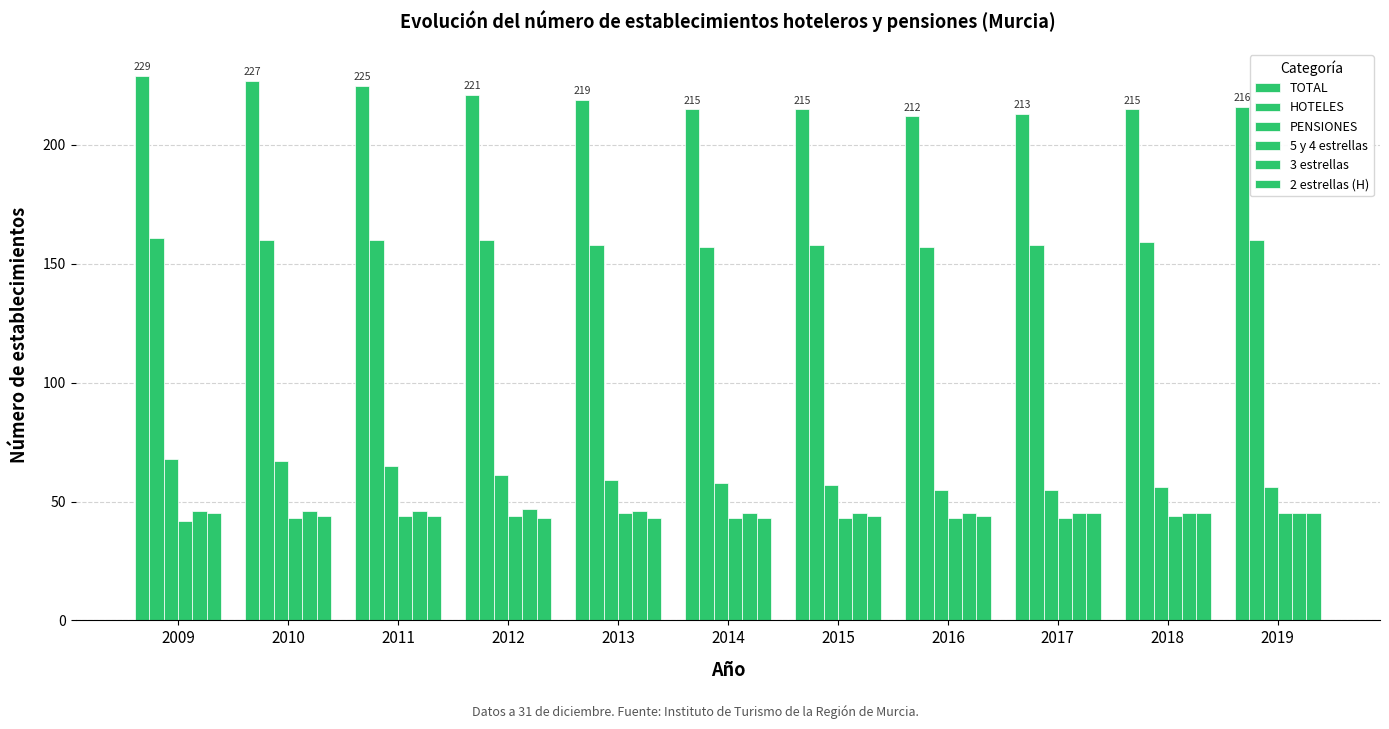

Which series has the largest total across all categories?

TOTAL